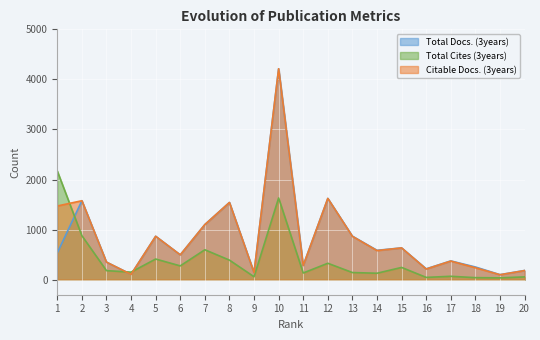

Rank the series at 13 from highest to lowest value.

Total Docs. (3years), Citable Docs. (3years), Total Cites (3years)